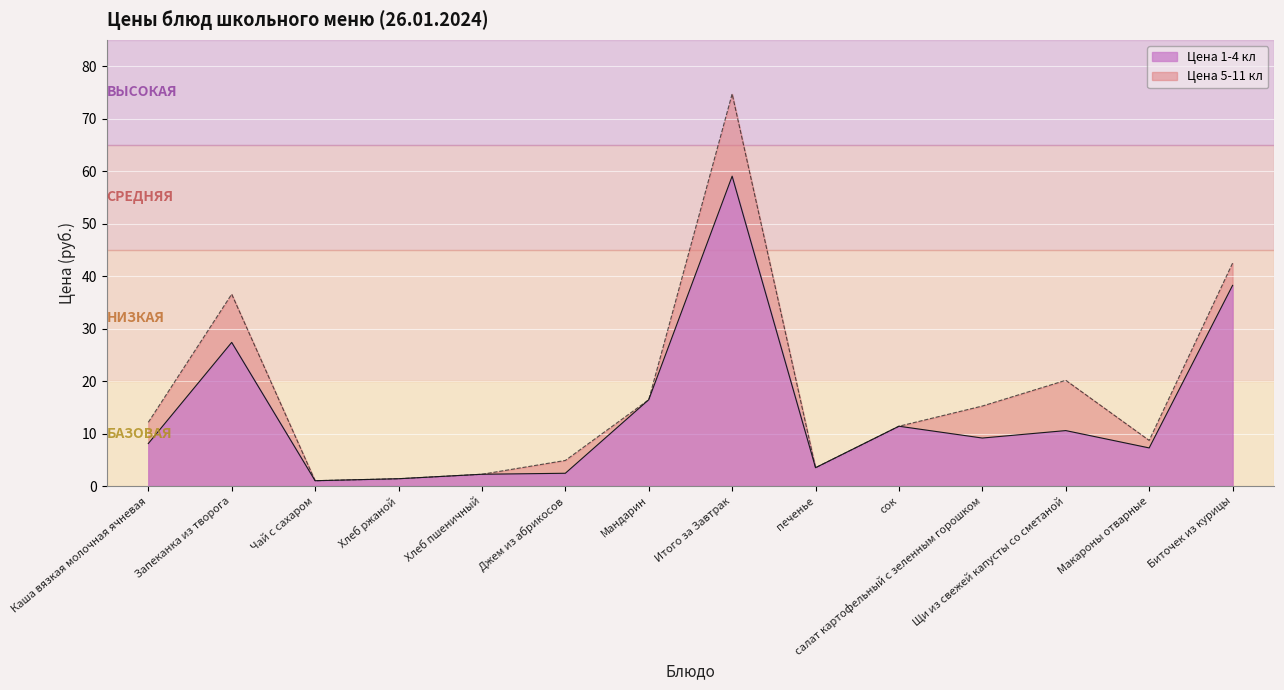

At which label does Цена 5-11 кл reach its minimum?

Чай с сахаром